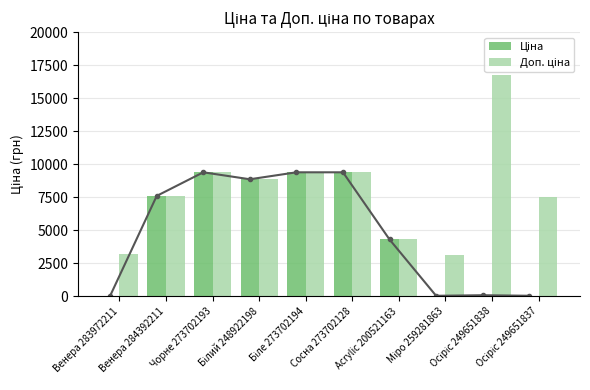

How many data points in Доп. ціна are above 8856?

5